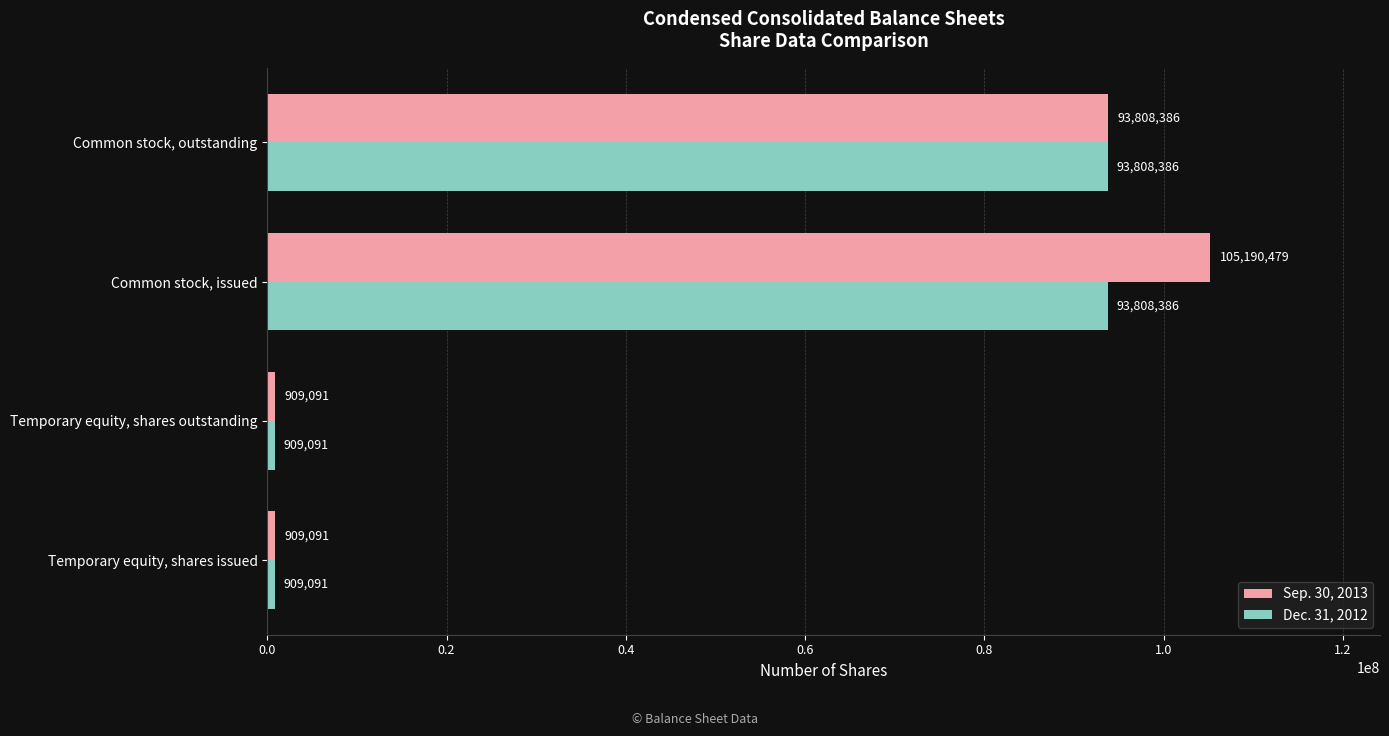

Rank the series by their average value, from highest to lowest.

Sep. 30, 2013, Dec. 31, 2012